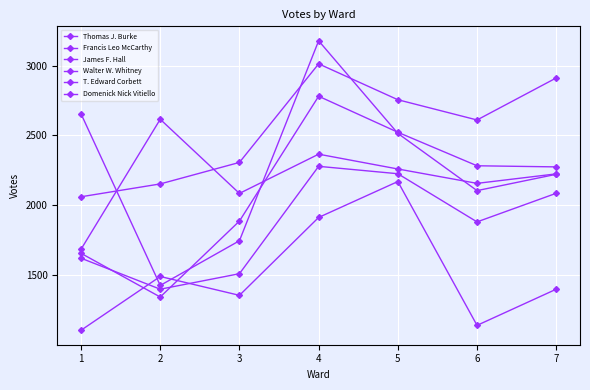

At which label does James F. Hall first exceed 2224?

2